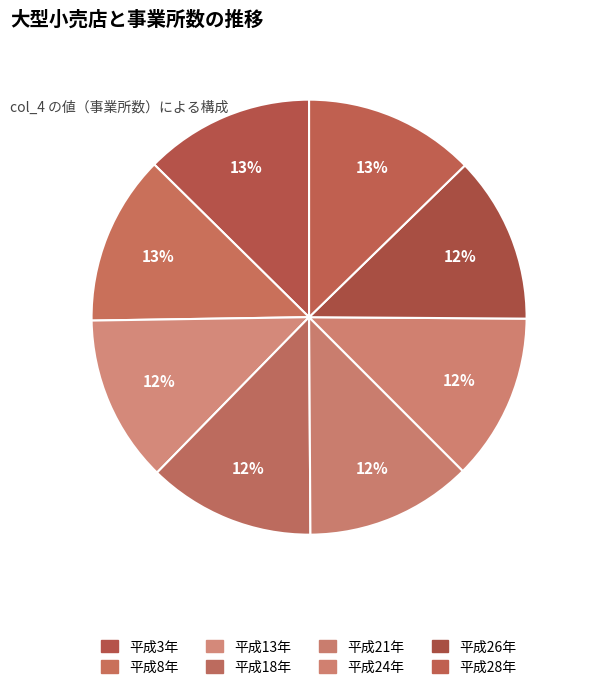

Between 平成8年 and 平成18年, which is larger?

平成8年